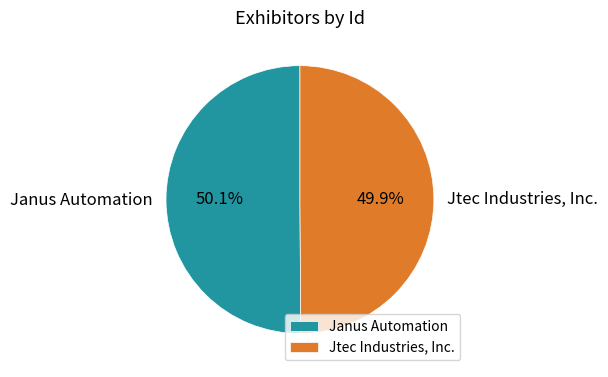

Is there a majority slice in this chart?

Yes